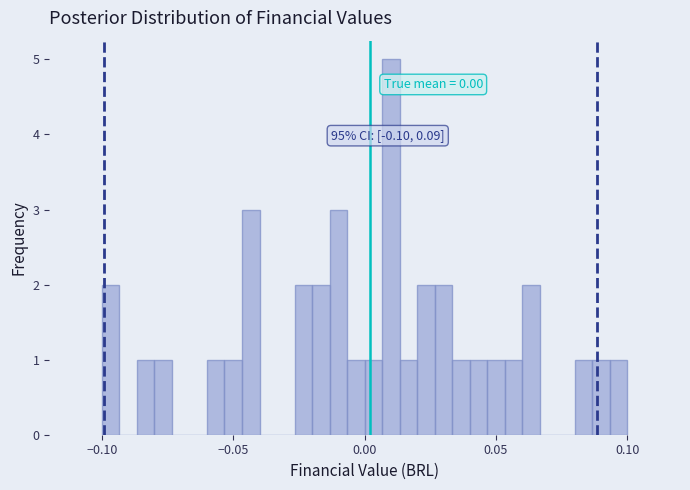

Around what value on the x-axis is the tallest bar? Give the approximate position of its centre, as read against the axis.

0.010